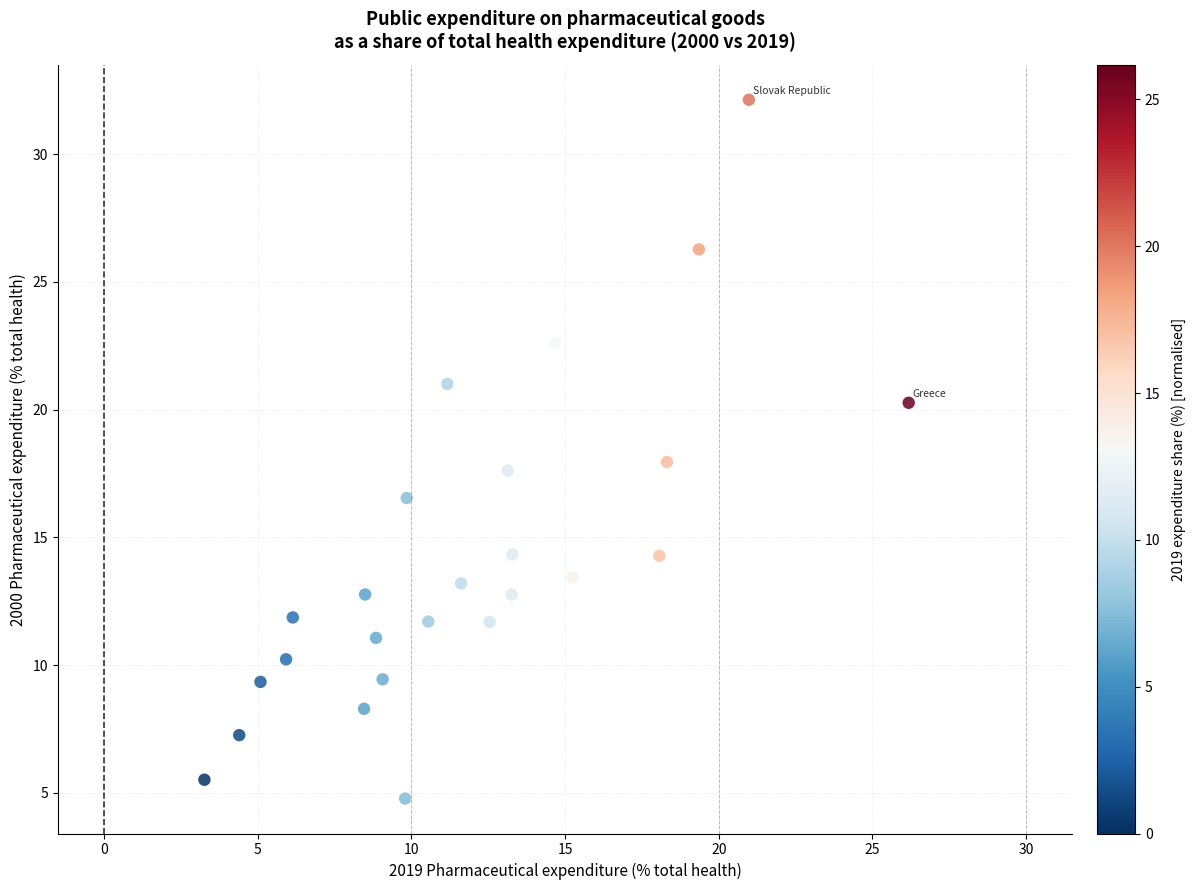

What is the range of Y values (max minus min)?

27.3